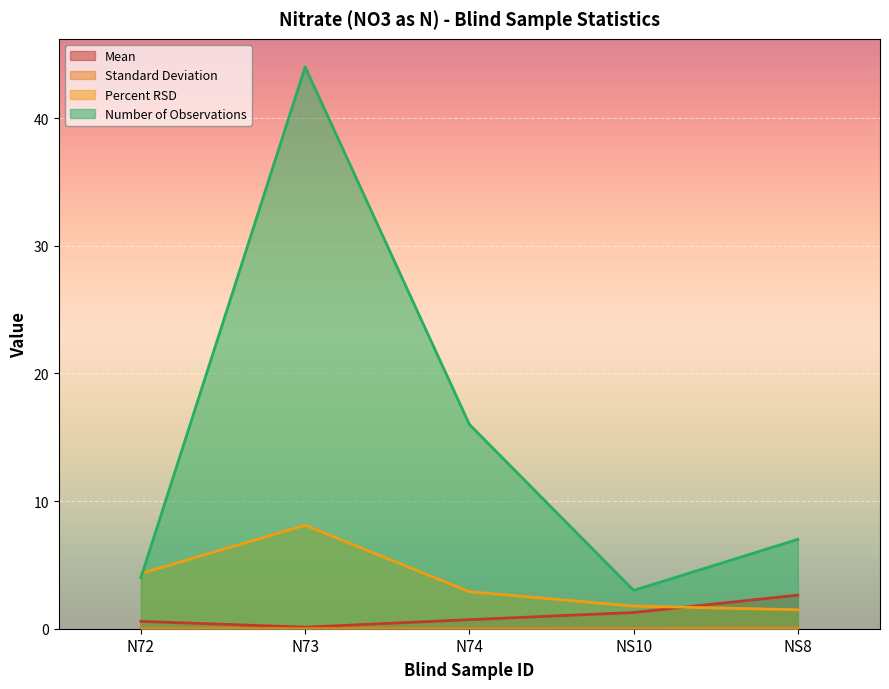

At which label does Mean reach its peak?

NS8